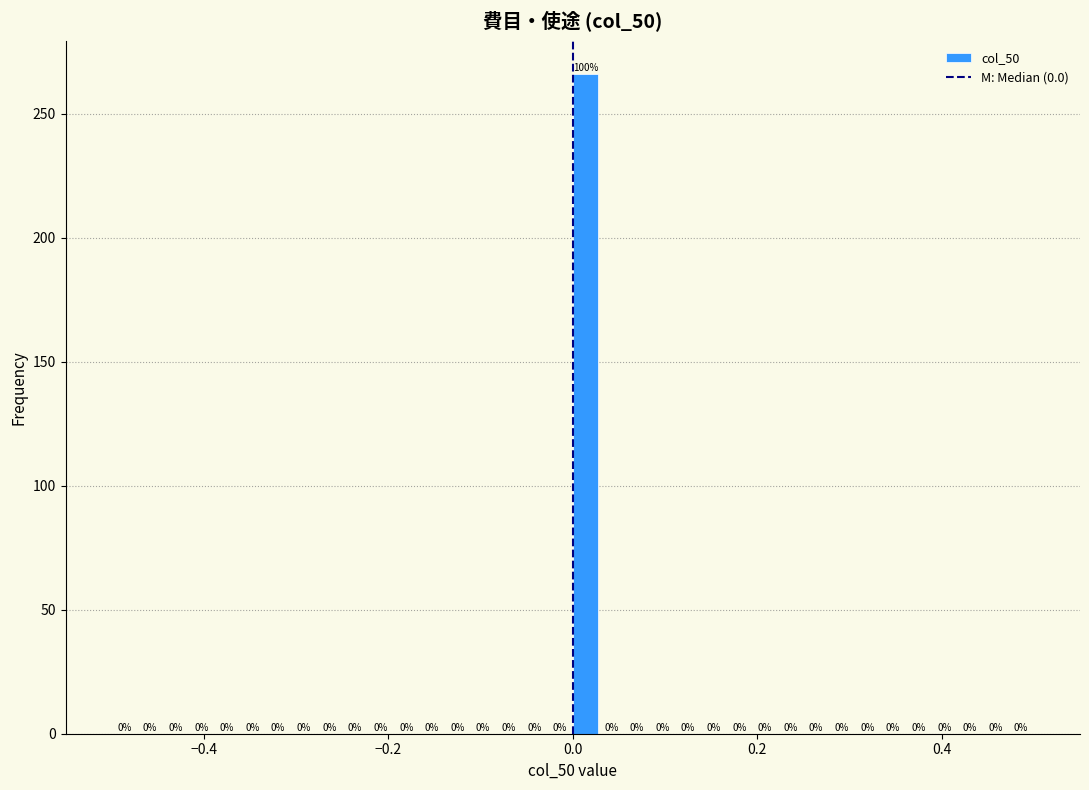

Around what value on the x-axis is the tallest bar? Give the approximate position of its centre, as read against the axis.

0.02